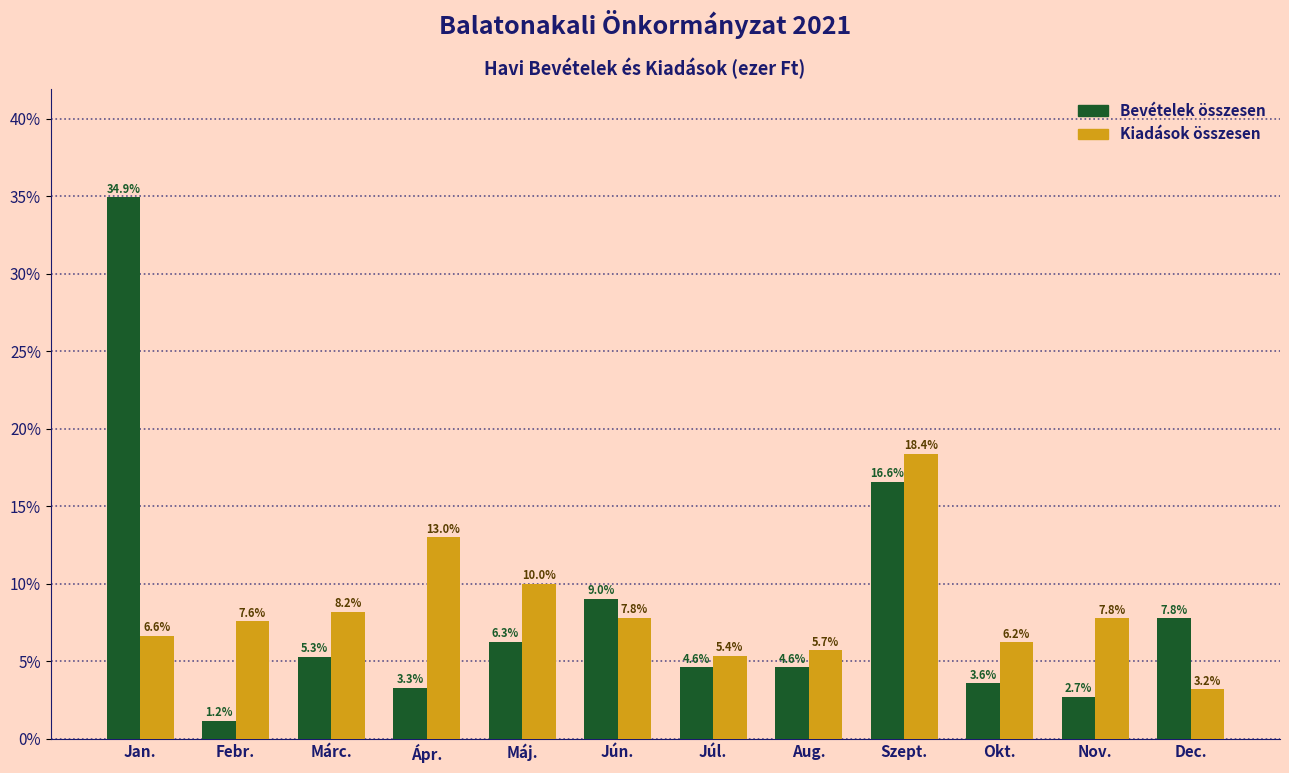

Reading right to left, list all the values displayed in this chart.

Bevételek összesen: Dec.=7.8	Nov.=2.7	Okt.=3.6	Szept.=16.6	Aug.=4.6	Júl.=4.6	Jún.=9.0	Máj.=6.3	Ápr.=3.3	Márc.=5.3	Febr.=1.2	Jan.=34.9
Kiadások összesen: Dec.=3.2	Nov.=7.8	Okt.=6.2	Szept.=18.4	Aug.=5.7	Júl.=5.4	Jún.=7.8	Máj.=10.0	Ápr.=13.0	Márc.=8.2	Febr.=7.6	Jan.=6.6